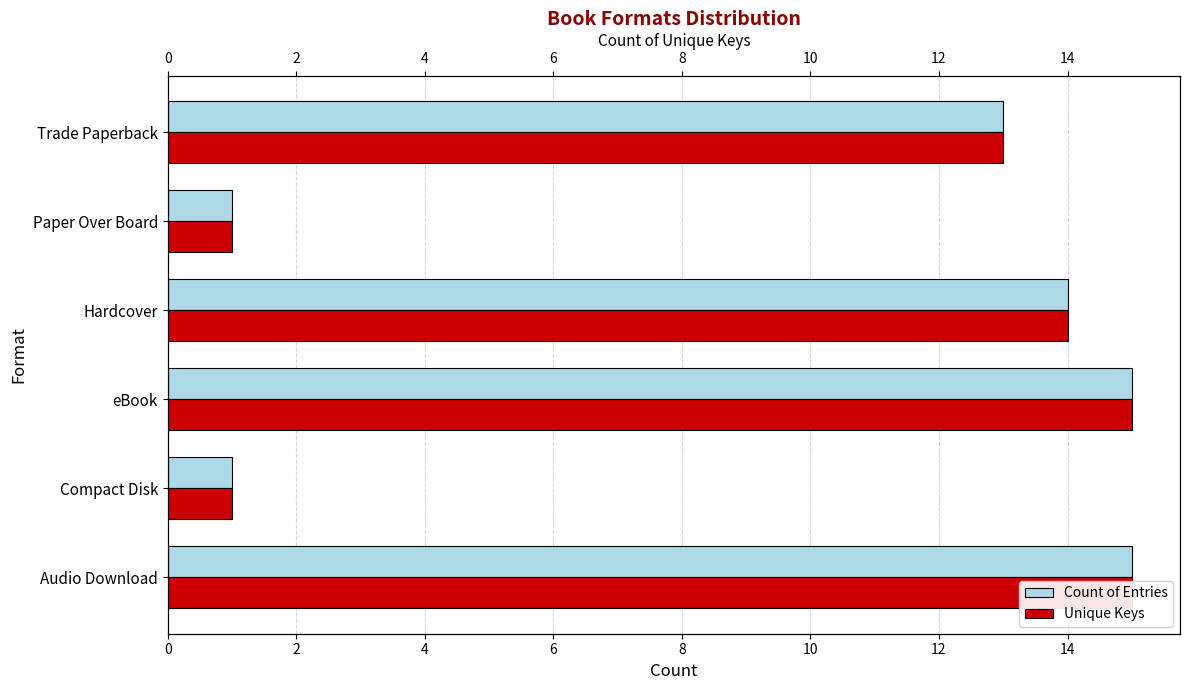

At how many categories does at least one series exceed 10?

4